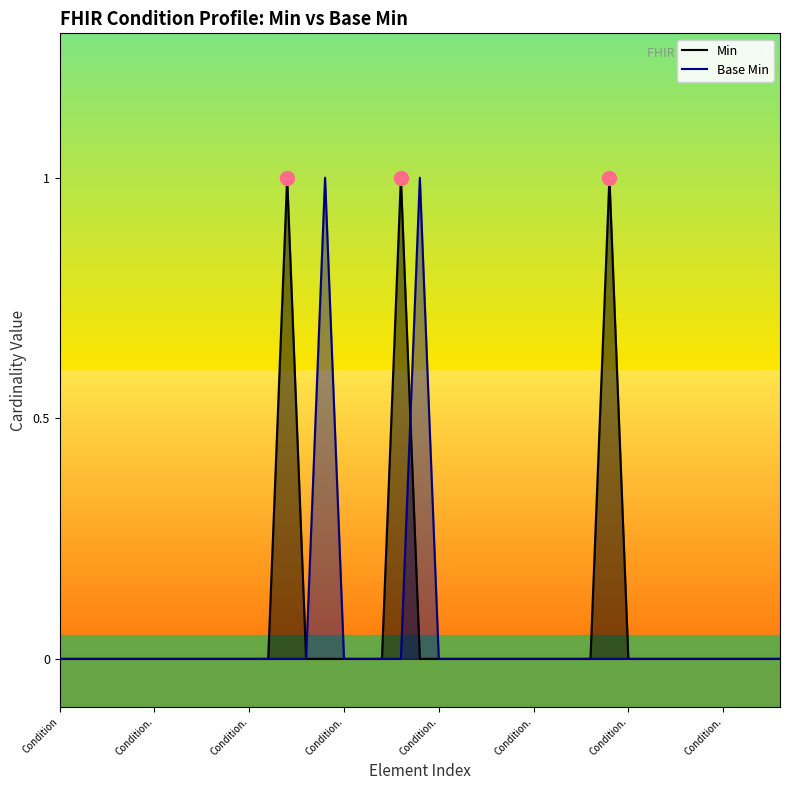

Does the chart display data point markers on the line(s)?

No